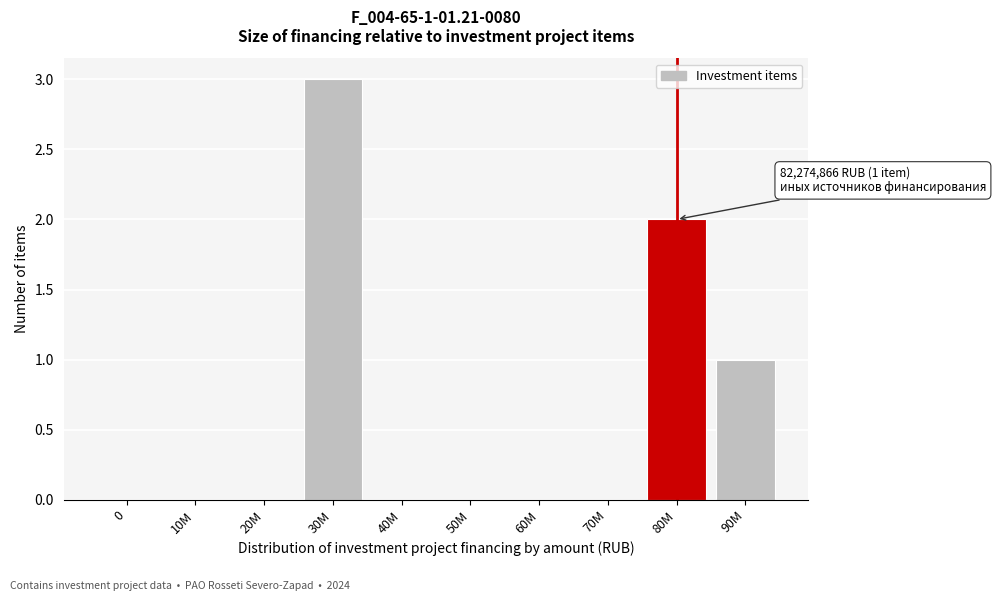

Reading left to right, extract all data points from this chart.

0=0	10M=0	20M=0	30M=3	40M=0	50M=0	60M=0	70M=0	80M=2	90M=1